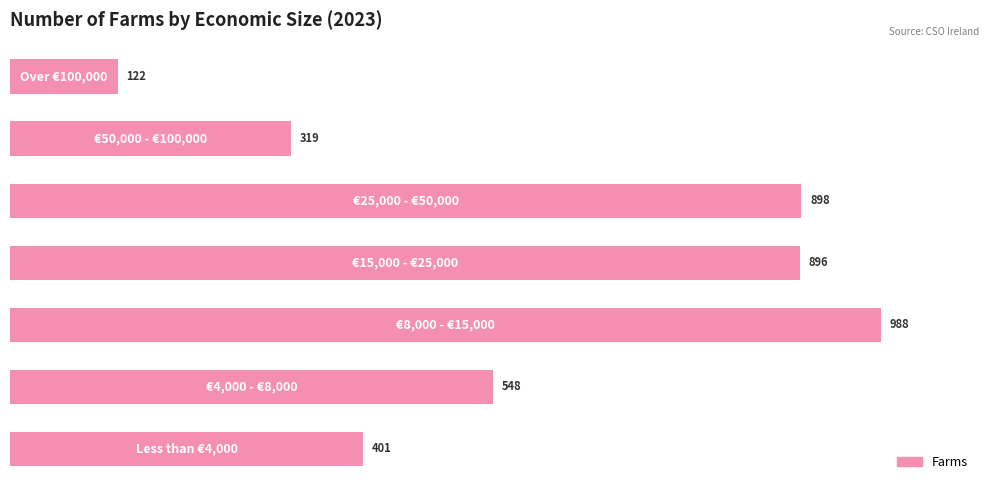

How many bars are there in total?

7